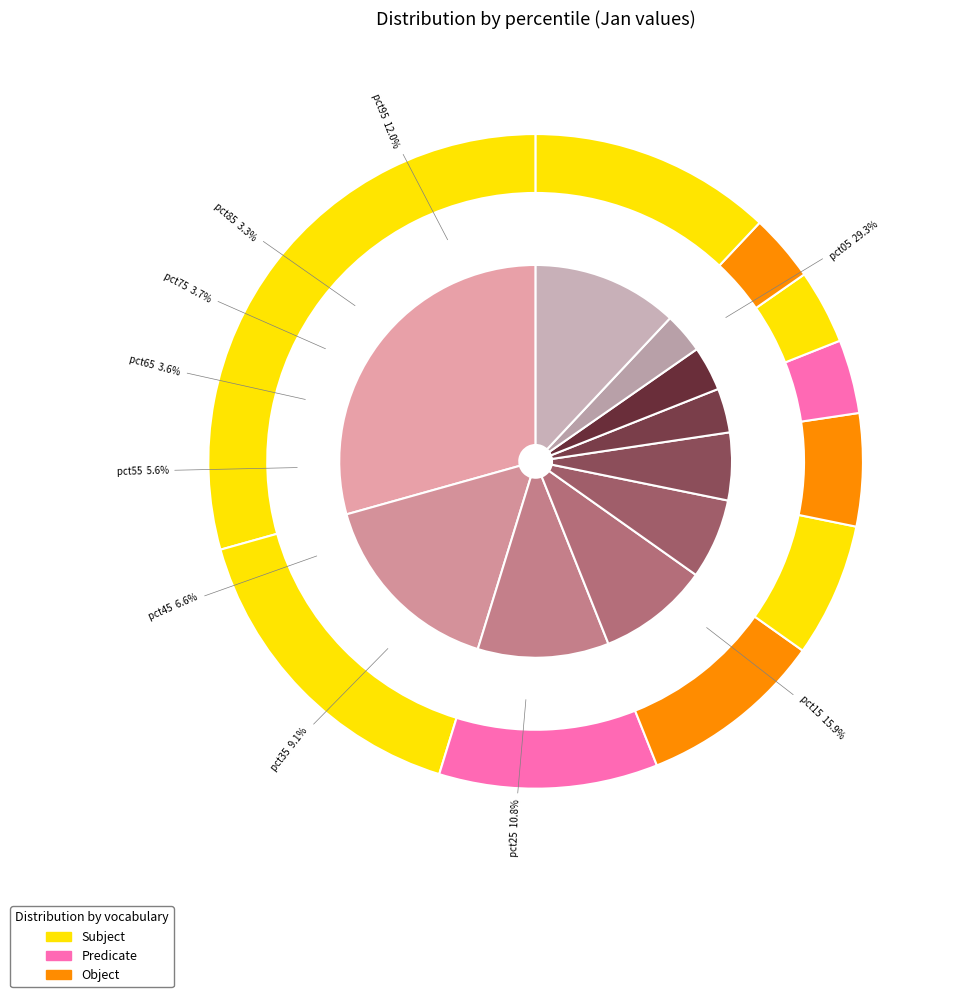

Is there any slice that represents more than half of the pie?

No